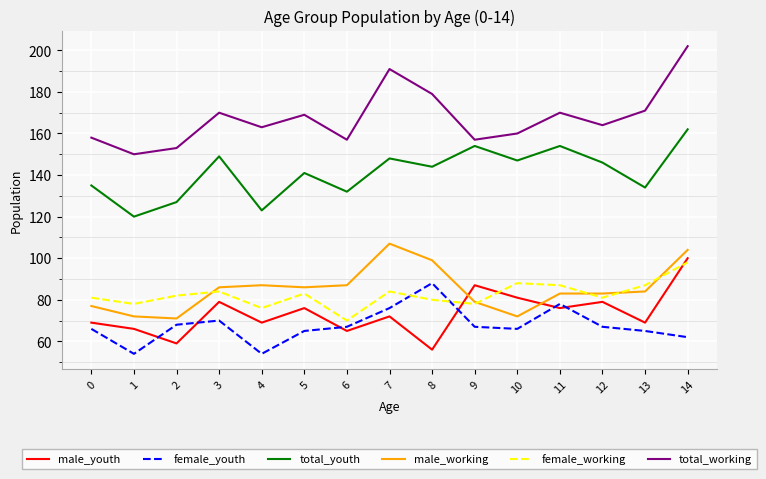

At which label does total_working reach its minimum?

1